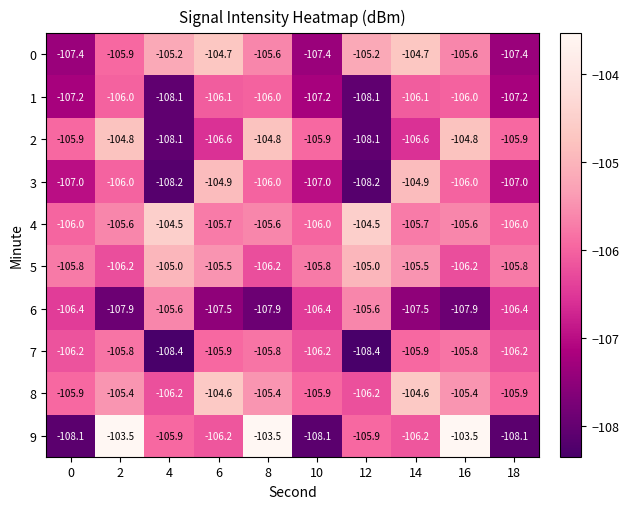

Which series has the largest range (max minus min)?

9